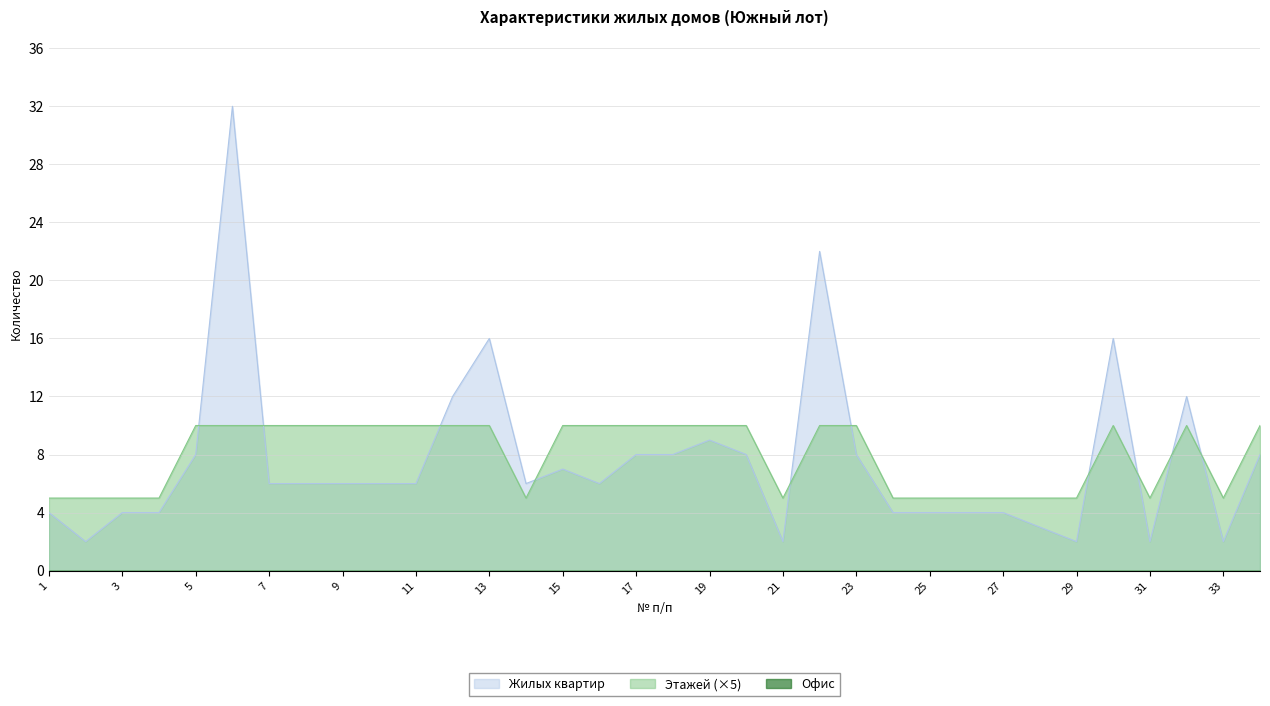

How many lines are shown in the chart?

3